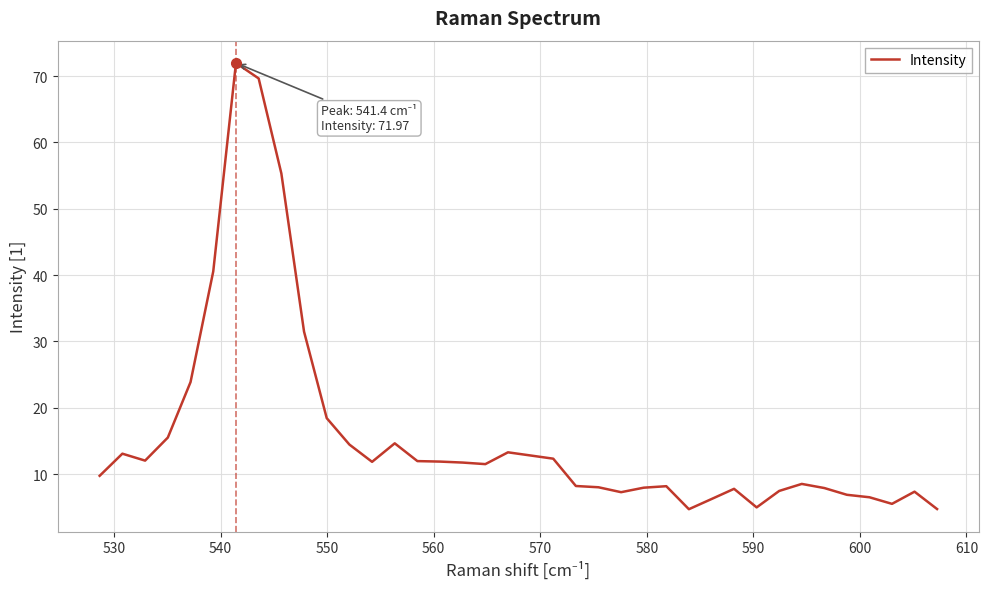

What is the greatest value displayed?

72.0